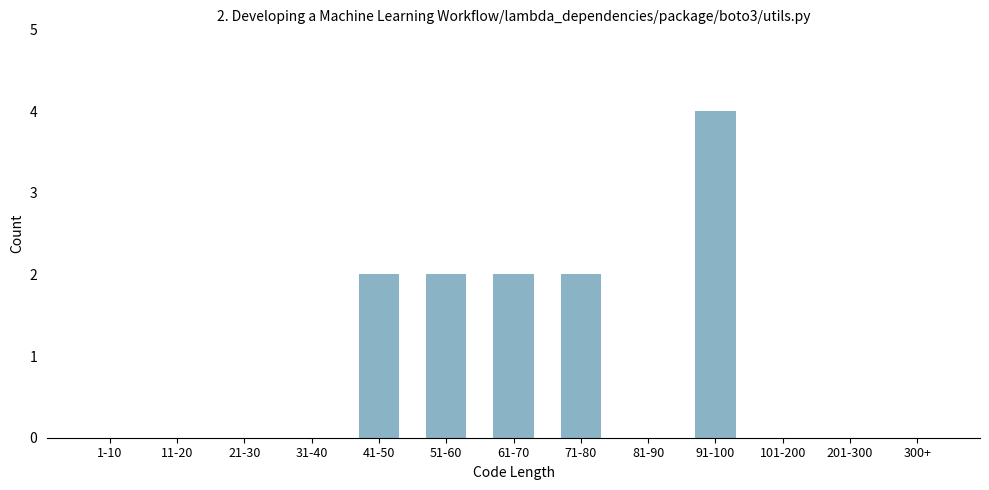

Reading left to right, transcribe all the data shown in this chart.

1-10=0	11-20=0	21-30=0	31-40=0	41-50=2	51-60=2	61-70=2	71-80=2	81-90=0	91-100=4	101-200=0	201-300=0	300+=0